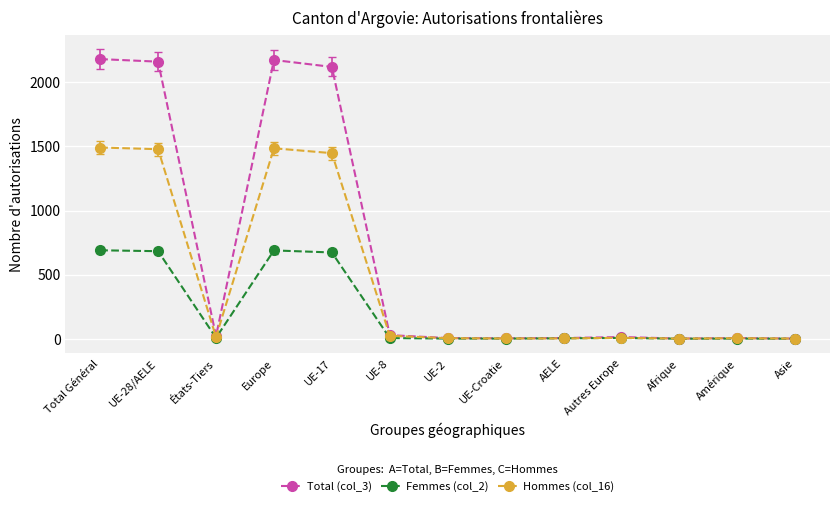

What position from the left is UE-28/AELE?

2